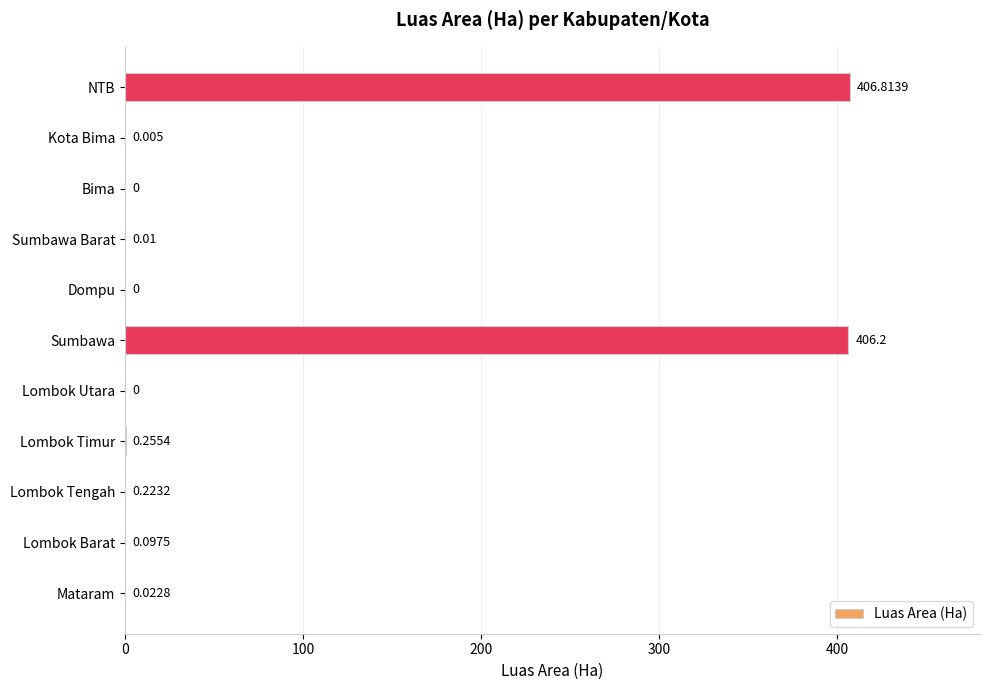

At which label is the value closest to 203?

Lombok Timur